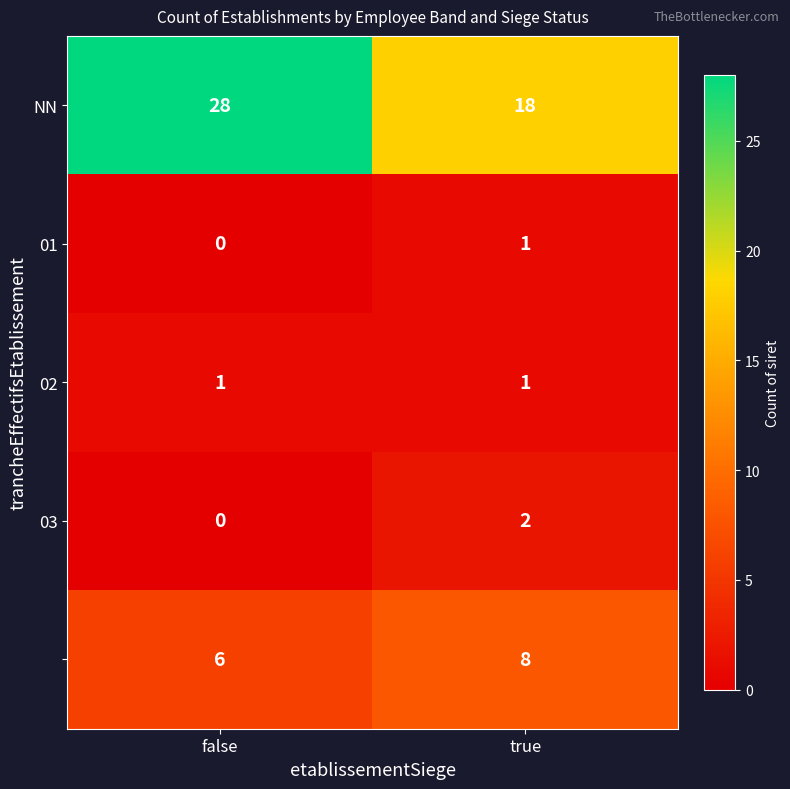

What is the difference between the highest and lowest values at true?

17